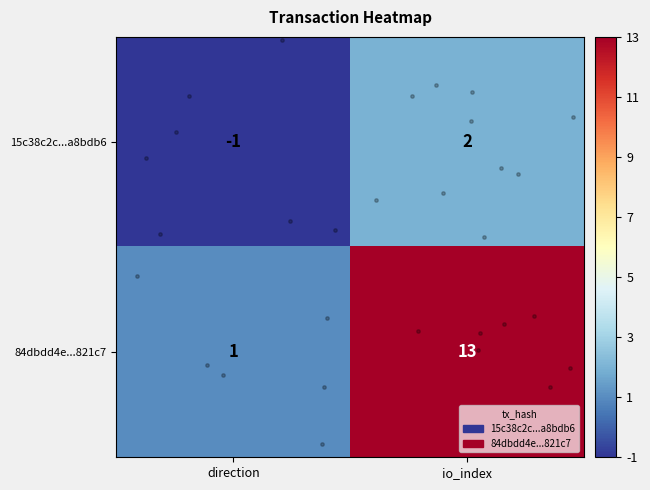

Which series has the largest total across all categories?

84dbdd4e...821c7